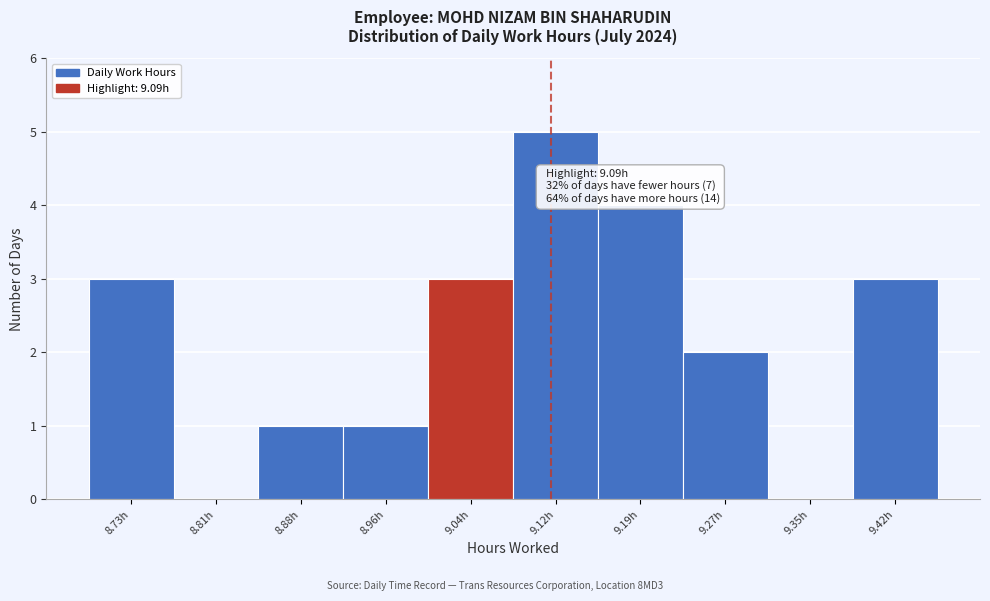

Reading right to left, what are all the values shown in this chart?

9.42h=3	9.35h=0	9.27h=2	9.19h=4	9.12h=5	9.04h=3	8.96h=1	8.88h=1	8.81h=0	8.73h=3